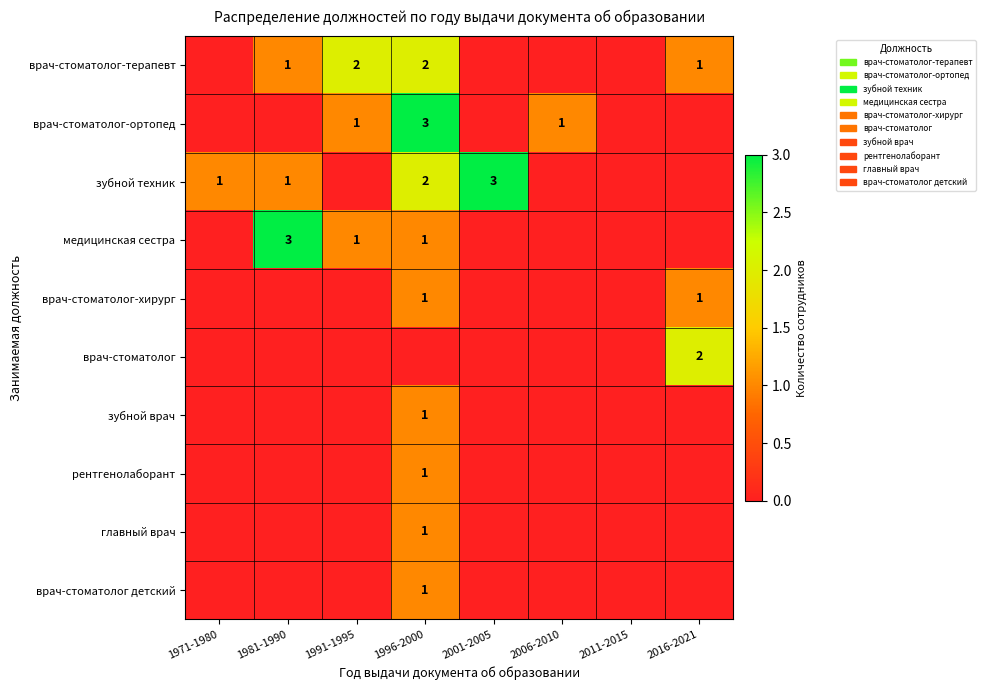

Is it true that зубной техник equals 2 at 1996-2000?

True